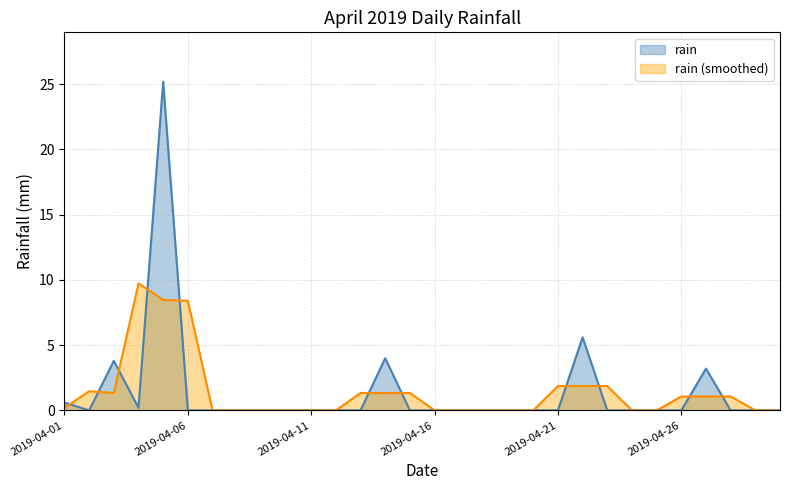

Rank the categories by value from lowest to highest.

2019-04-02, 2019-04-06, 2019-04-07, 2019-04-08, 2019-04-09, 2019-04-10, 2019-04-11, 2019-04-12, 2019-04-13, 2019-04-15, 2019-04-16, 2019-04-17, 2019-04-18, 2019-04-19, 2019-04-20, 2019-04-21, 2019-04-23, 2019-04-24, 2019-04-25, 2019-04-26, 2019-04-28, 2019-04-29, 2019-04-30, 2019-04-04, 2019-04-01, 2019-04-27, 2019-04-03, 2019-04-14, 2019-04-22, 2019-04-05